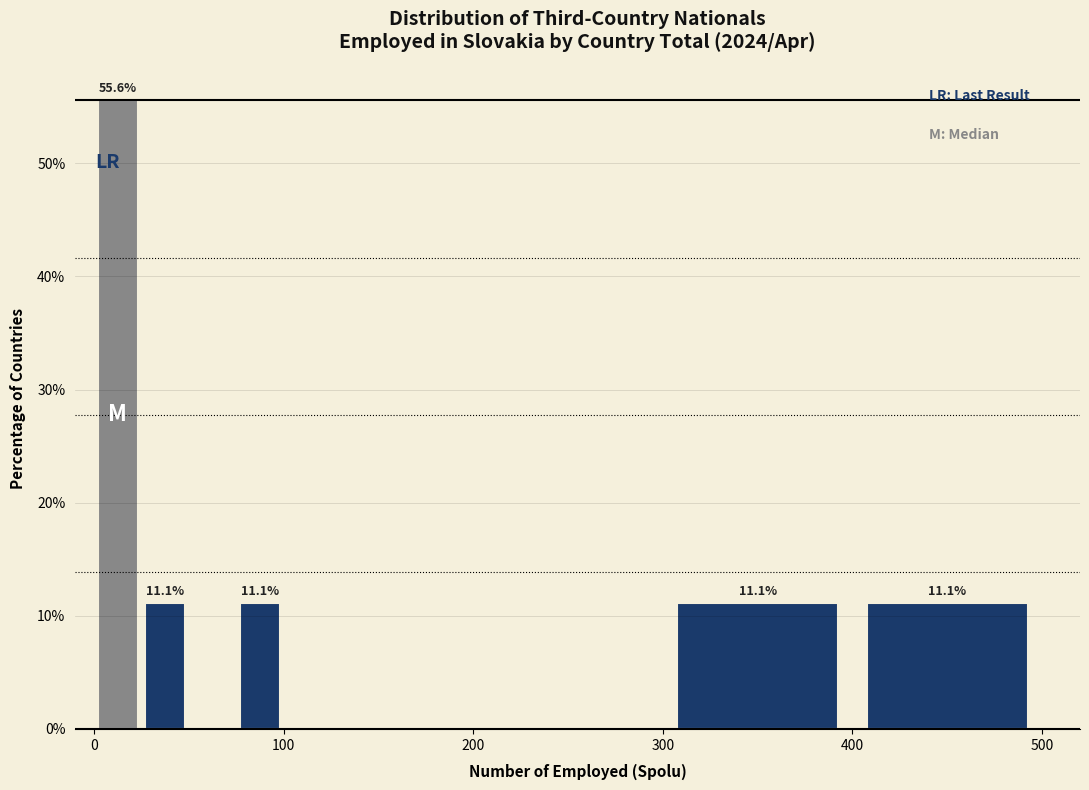

Around what value on the x-axis is the tallest bar? Give the approximate position of its centre, as read against the axis.

10